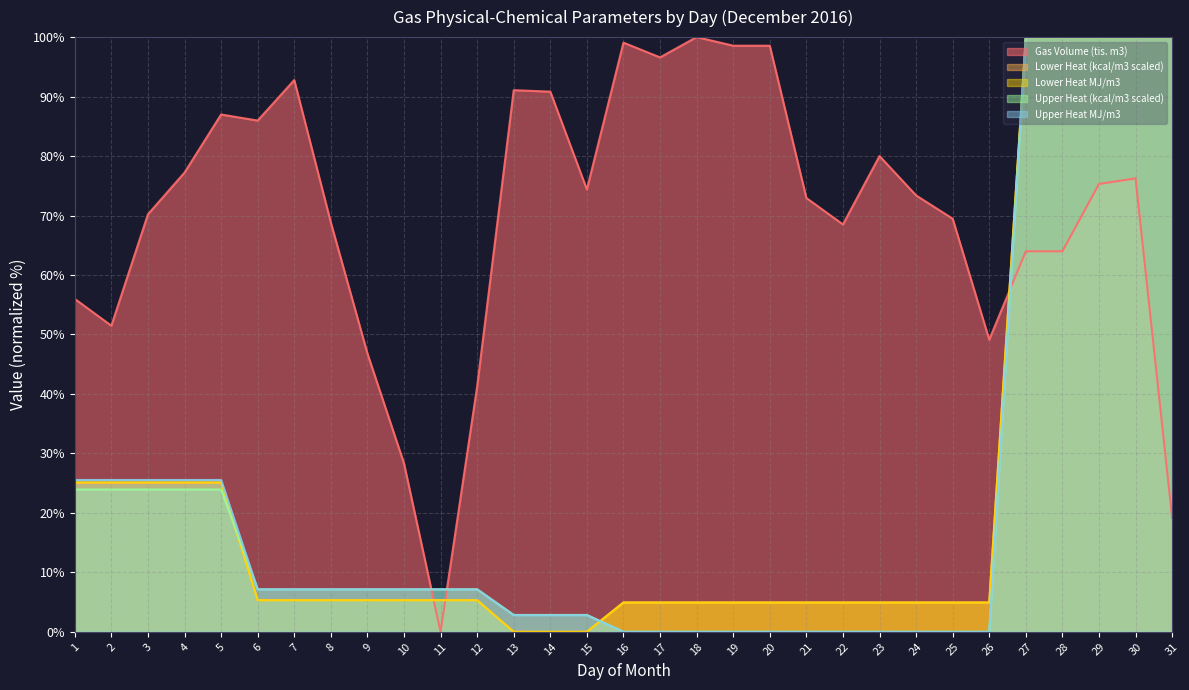

How many lines are shown in the chart?

5